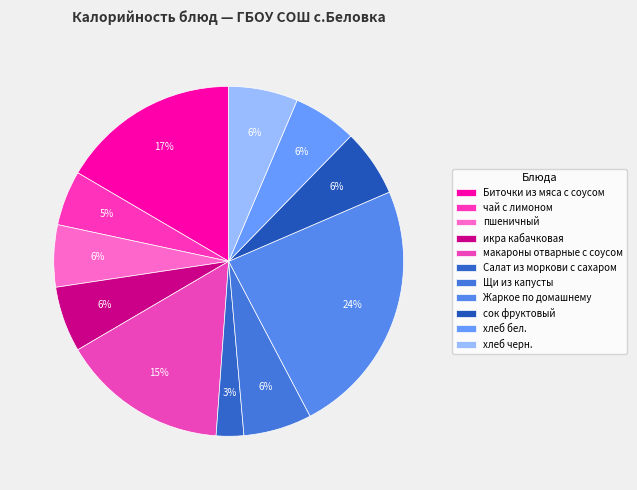

To the nearest percent, what is the average slice percentage?

9%